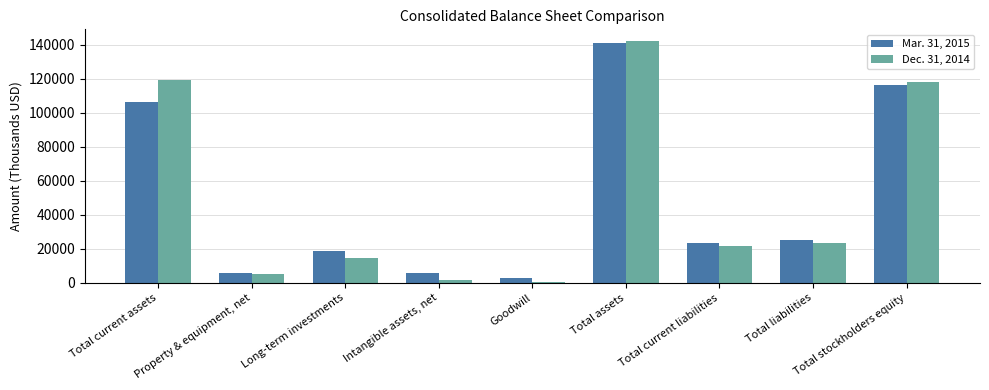

The Mar. 31, 2015 series shows 29624 at Total current assets. True or false?

False